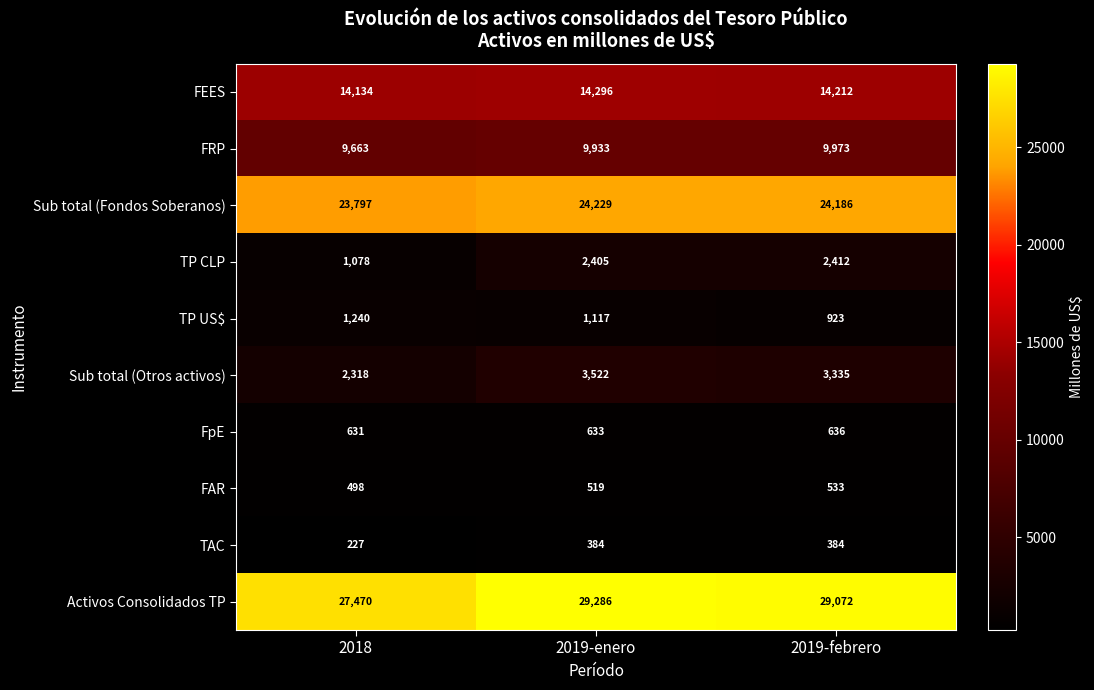

Reading right to left, extract all data points from this chart.

FEES: 2019-febrero=14212	2019-enero=14296	2018=14134
FRP: 2019-febrero=9973	2019-enero=9933	2018=9663
Sub total (Fondos Soberanos): 2019-febrero=24186	2019-enero=24229	2018=23797
TP CLP: 2019-febrero=2412	2019-enero=2405	2018=1078
TP US$: 2019-febrero=923	2019-enero=1117	2018=1240
Sub total (Otros activos): 2019-febrero=3335	2019-enero=3522	2018=2318
FpE: 2019-febrero=636	2019-enero=633	2018=631
FAR: 2019-febrero=533	2019-enero=519	2018=498
TAC: 2019-febrero=384	2019-enero=384	2018=227
Activos Consolidados TP: 2019-febrero=29072	2019-enero=29286	2018=27470